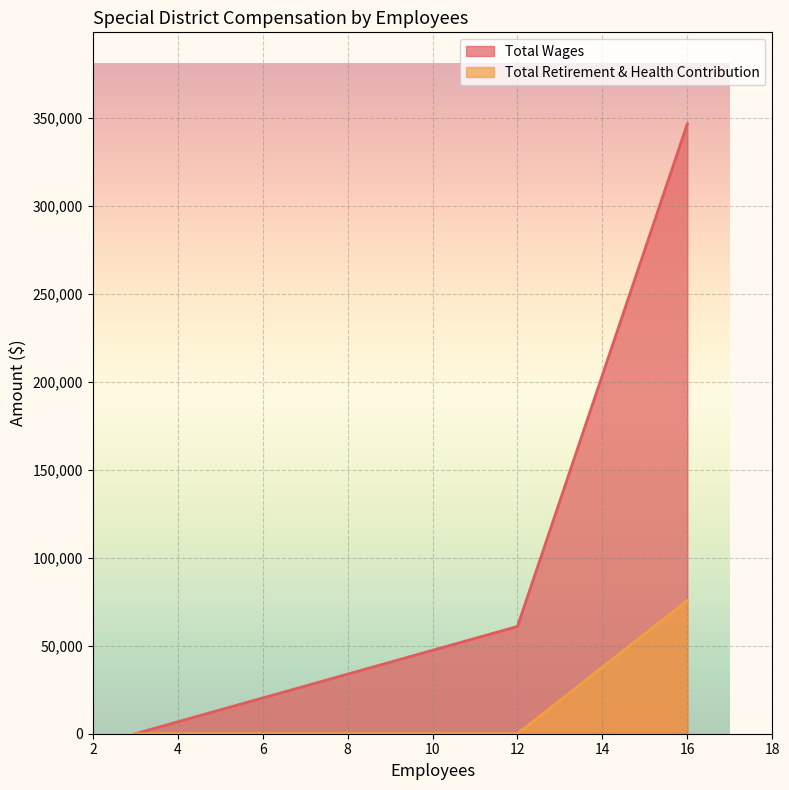

How many distinct data groups are displayed?

2